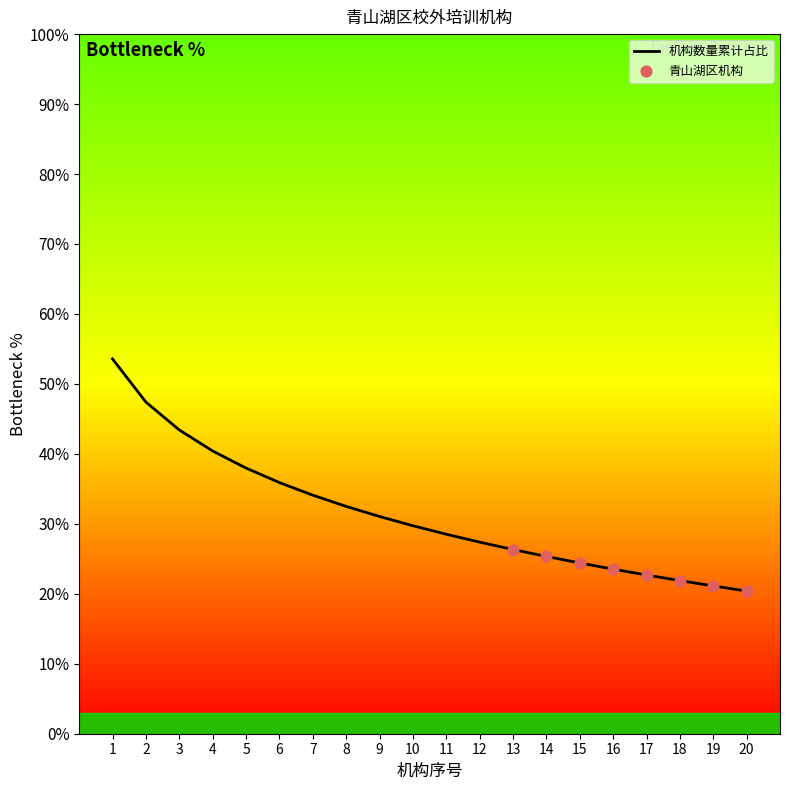

What is the ratio of the value at 3 to the value at 4?

1.1